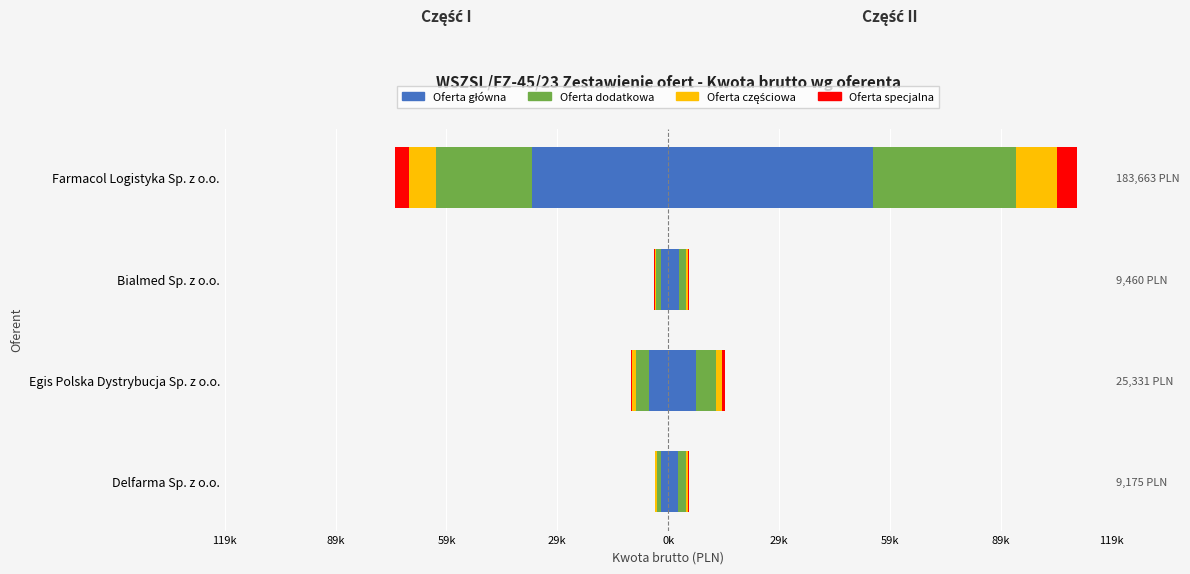

What is the difference between the maximum and minimum values in the Oferta specjalna series?

3489.8